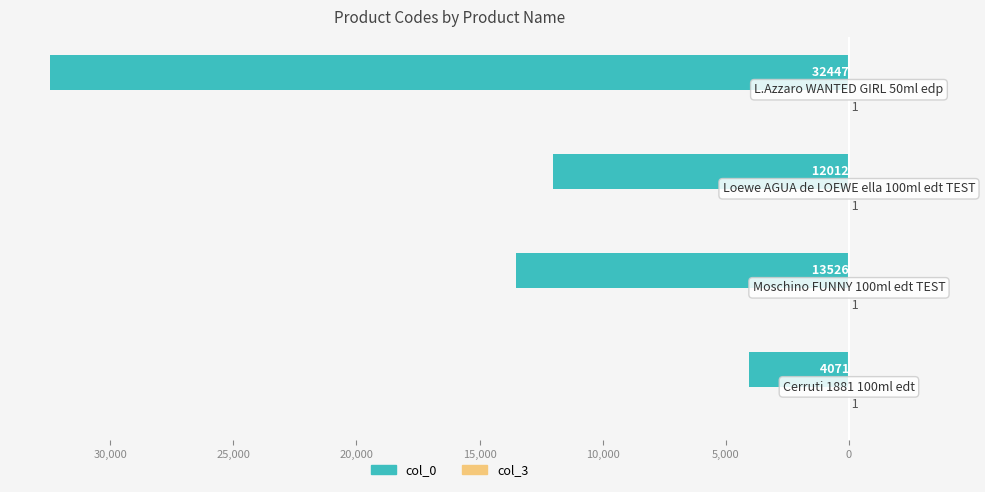

What is the difference between the maximum and minimum values in the col_0 series?

28376.0